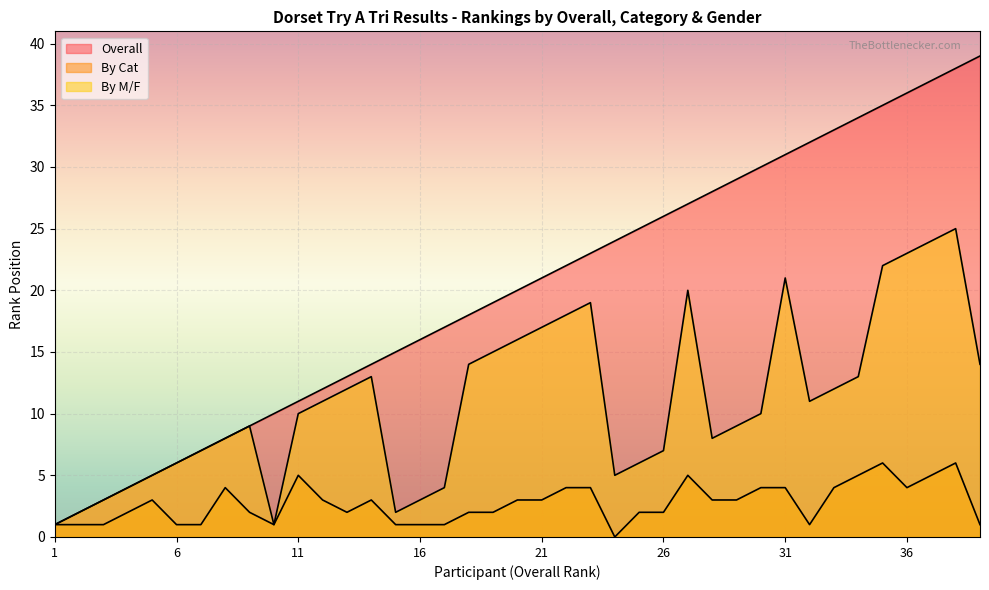

What is the difference between the highest and lowest values at 20?

17